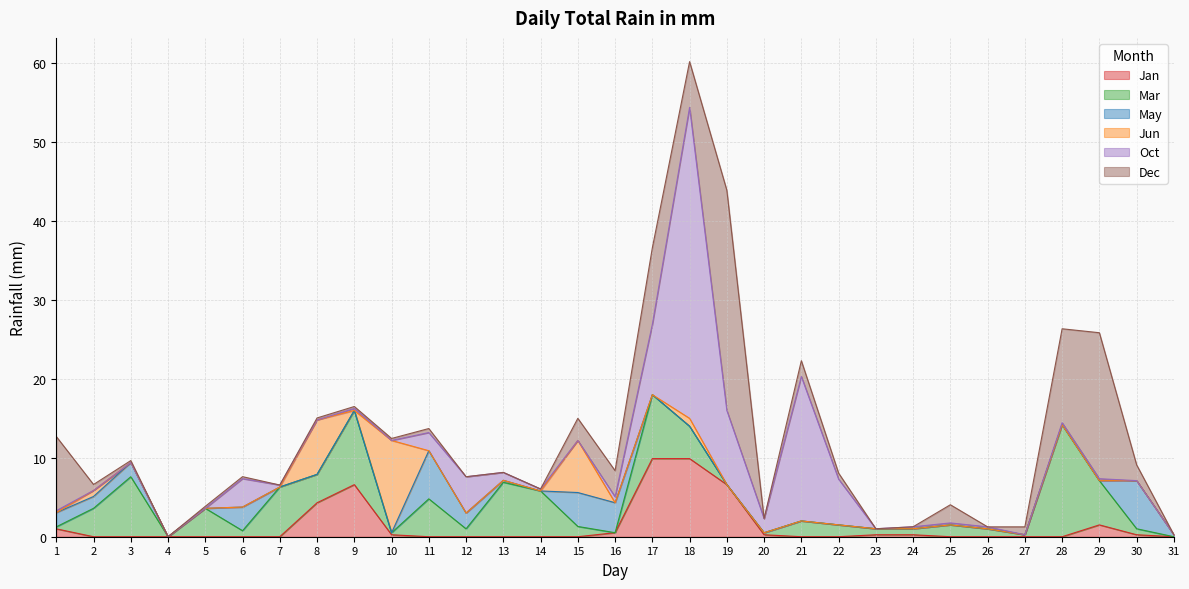

What is the sum of all Dec values?

100.1